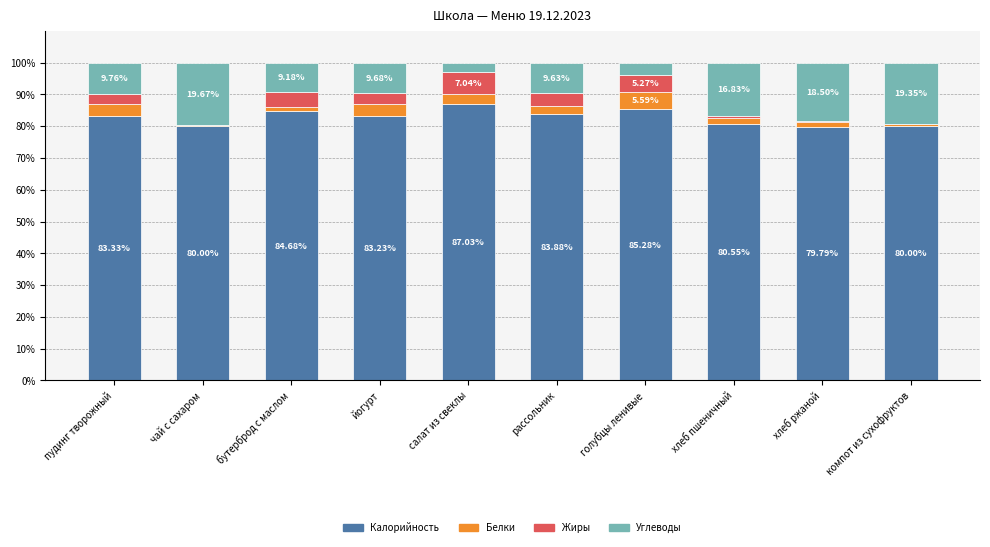

At which label does Калорийность first exceed 83?

пудинг творожный